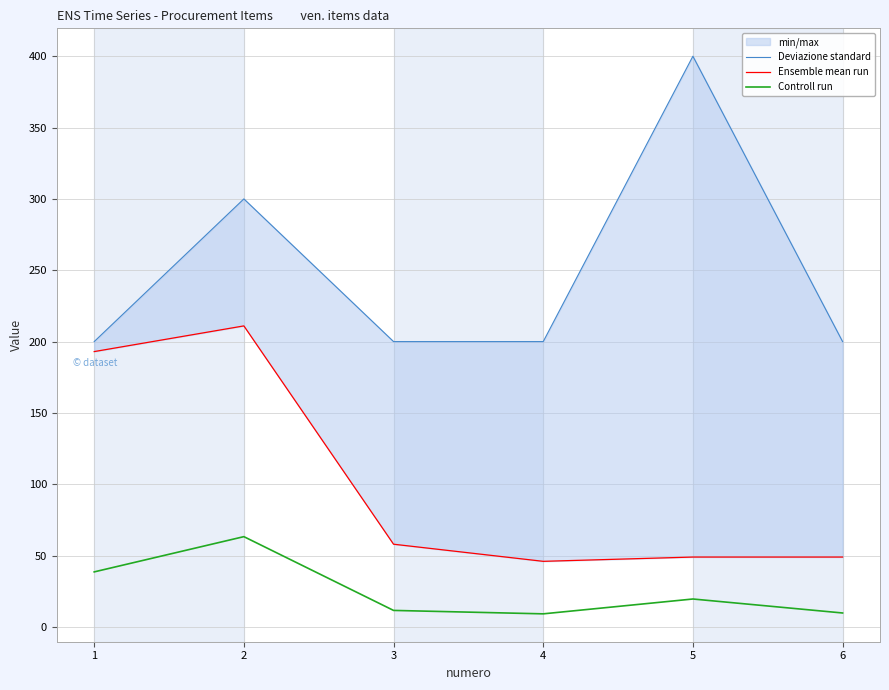

Rank the series by their maximum value, from lowest to highest.

Controll run, Ensemble mean run, Deviazione standard